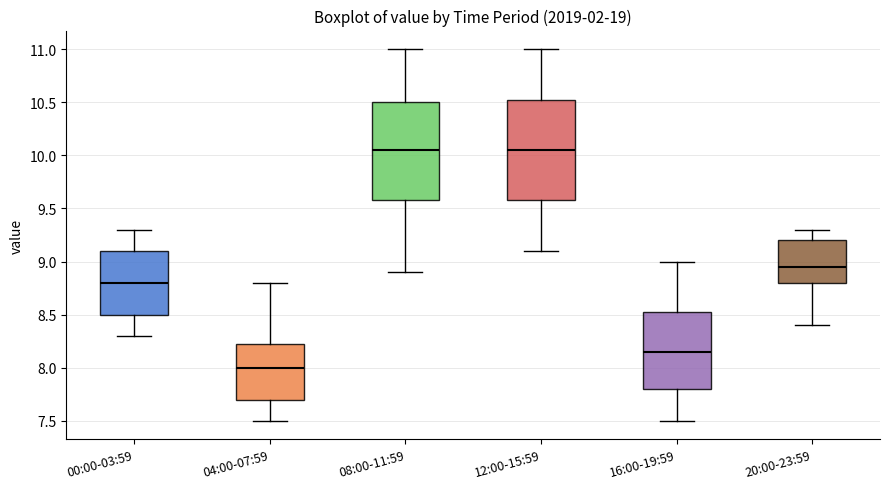

Reading left to right, transcribe this box plot: for each box, give where its median line is, the range the box spans, and where its two whiskers end, as read against the y-axis. The values are not printed on the chart, so give them approximately, as read against the axis.

00:00-03:59: median 8.80, box 8.50 to 9.10, whiskers 8.30 to 9.30
04:00-07:59: median 8.00, box 7.70 to 8.25, whiskers 7.50 to 8.80
08:00-11:59: median 10.05, box 9.60 to 10.50, whiskers 8.90 to 11.00
12:00-15:59: median 10.05, box 9.60 to 10.55, whiskers 9.10 to 11.00
16:00-19:59: median 8.15, box 7.80 to 8.55, whiskers 7.50 to 9.00
20:00-23:59: median 8.95, box 8.80 to 9.20, whiskers 8.40 to 9.30